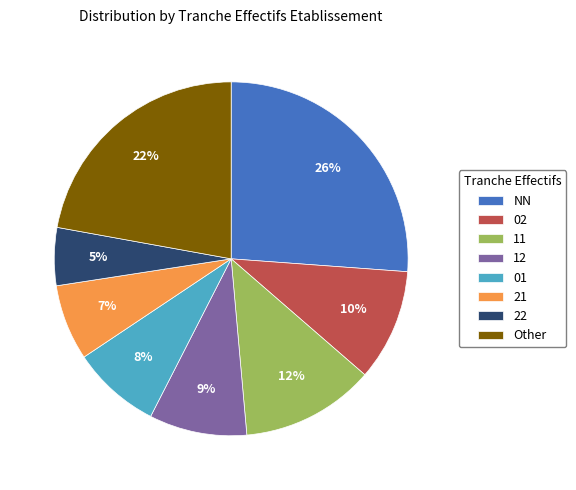

What is the smallest slice in the pie chart?

22